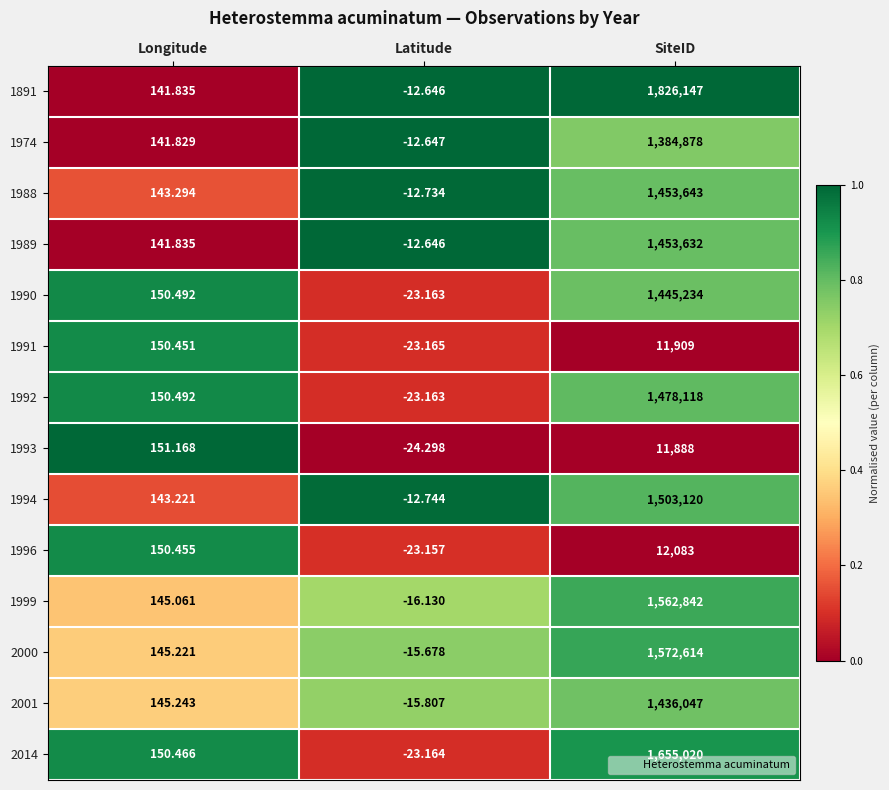

Which series has the largest range (max minus min)?

1891